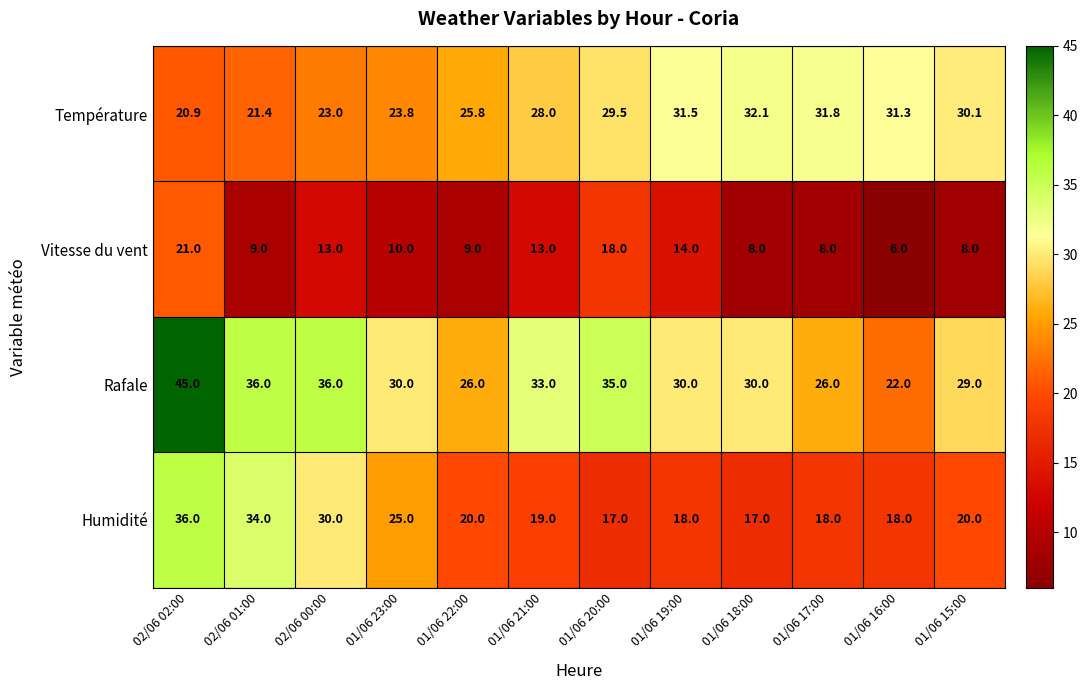

The Rafale series shows 15.1 at 01/06 23:00. True or false?

False